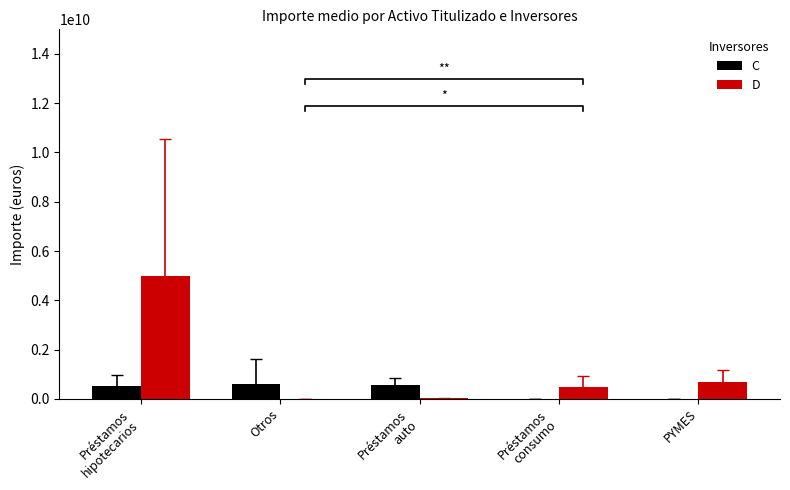

What is the value of the C bar at the 1st from the left?

539560000.0